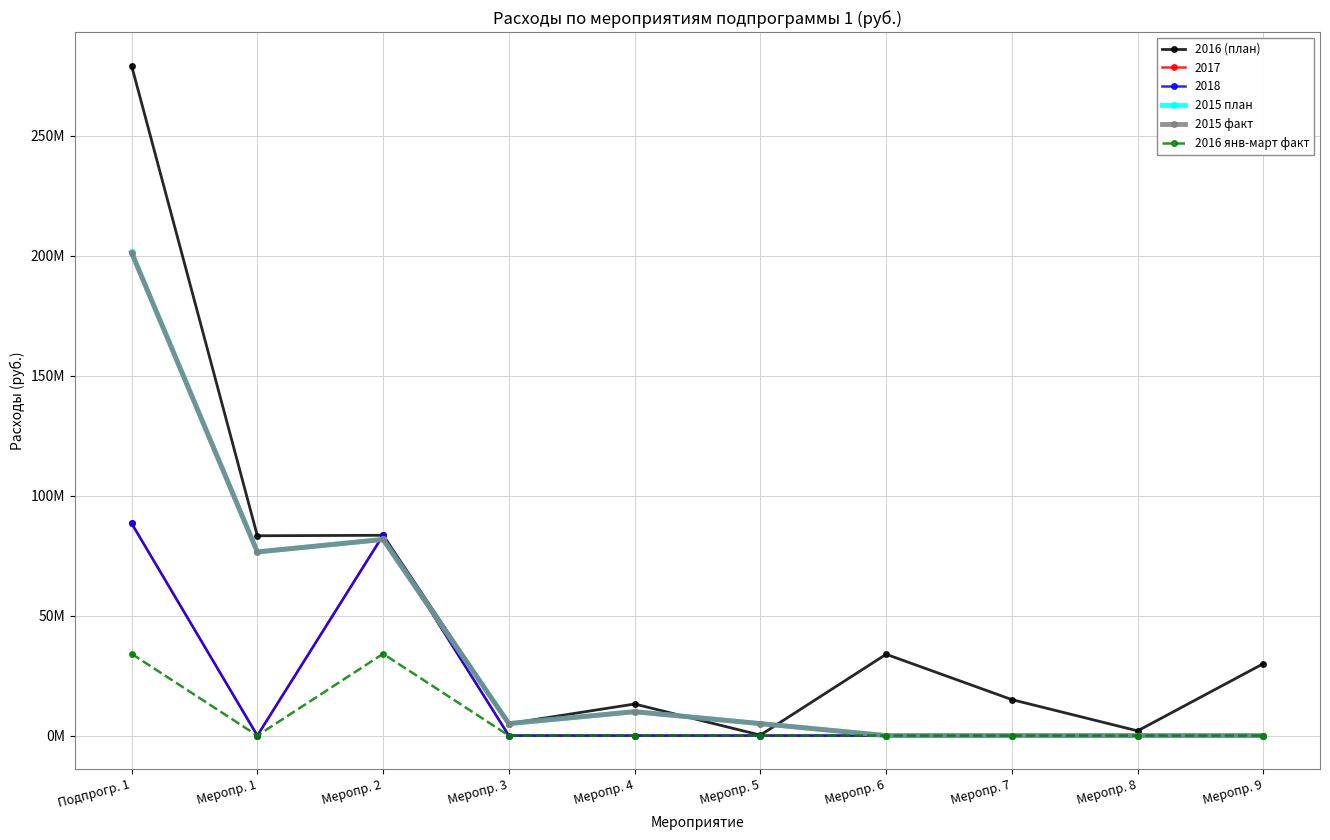

What position from the right is Меропр. 6?

4